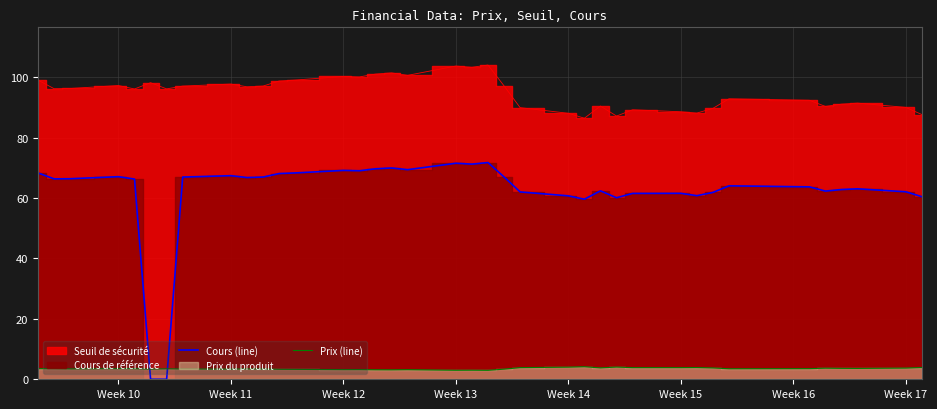

How many interior local valleys does the Cours (line) series have?

9